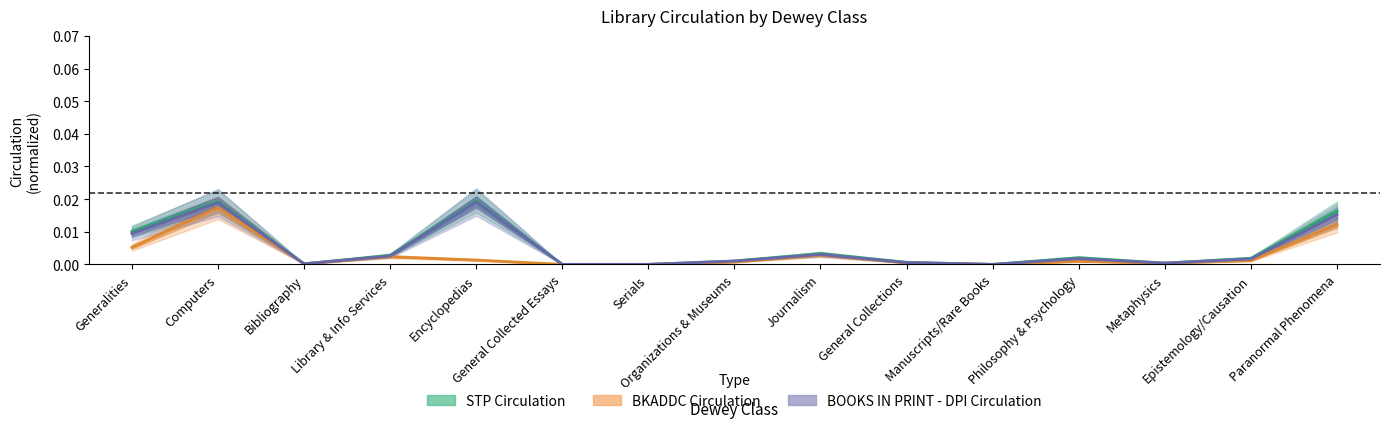

The value of bkaddc at Encyclopedias is 0.0. True or false?

True